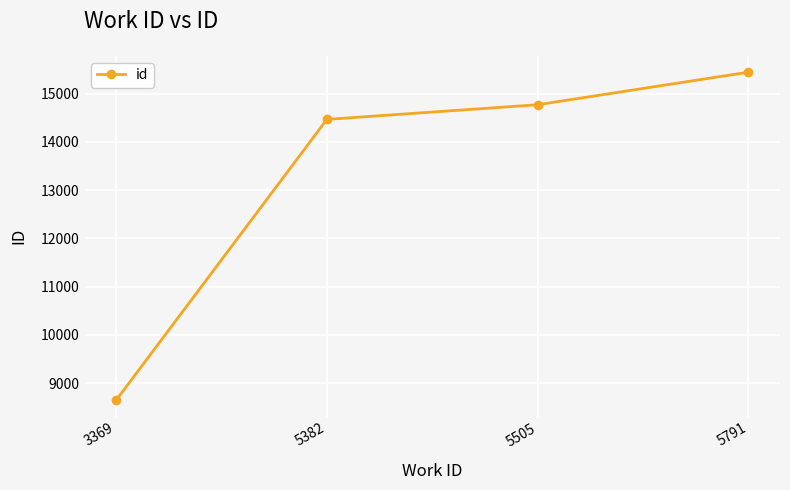

Reading right to left, extract all data points from this chart.

15447	14772	14468	8645